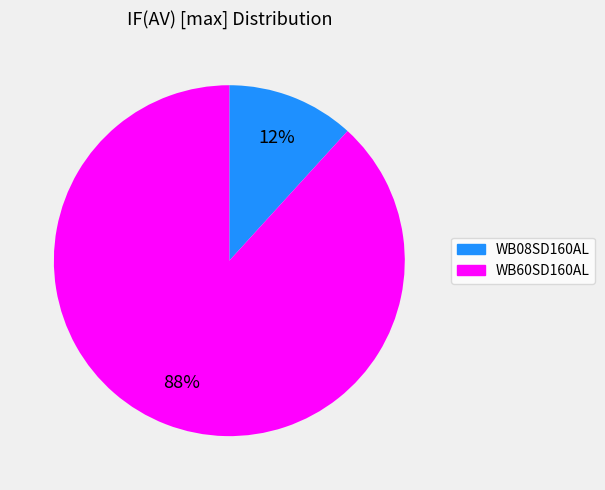

Rank the categories by value from highest to lowest.

WB60SD160AL, WB08SD160AL